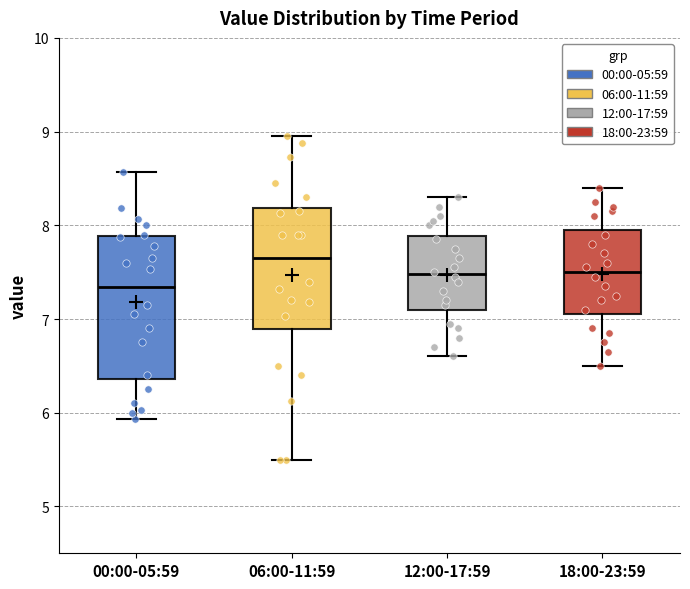

Comparing the boxes themselves (not the whiskers), which one is the tallest?

00:00-05:59